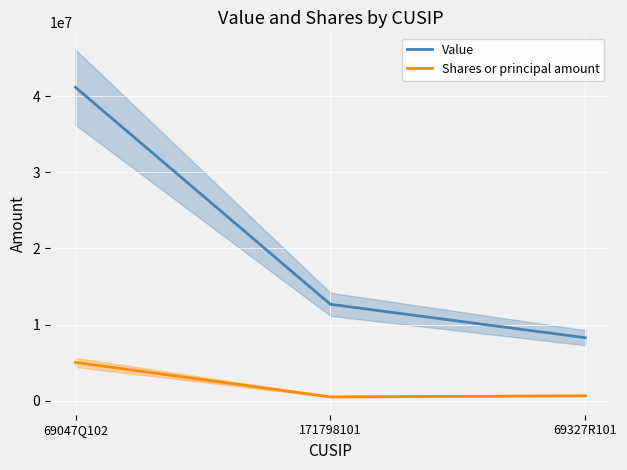

How many data points does each series have?

3